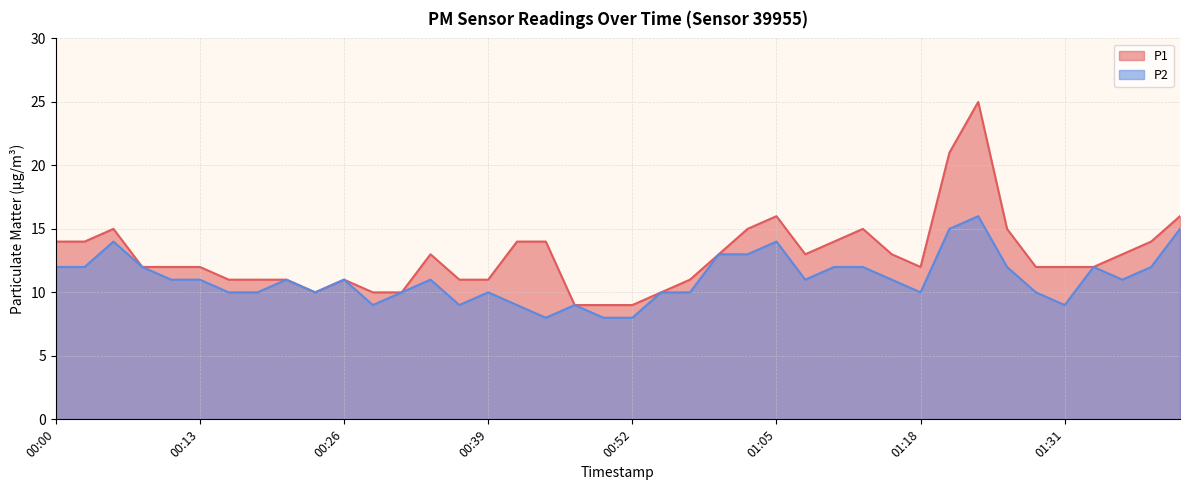

True or false: P1 and P2 cross at least once.

False